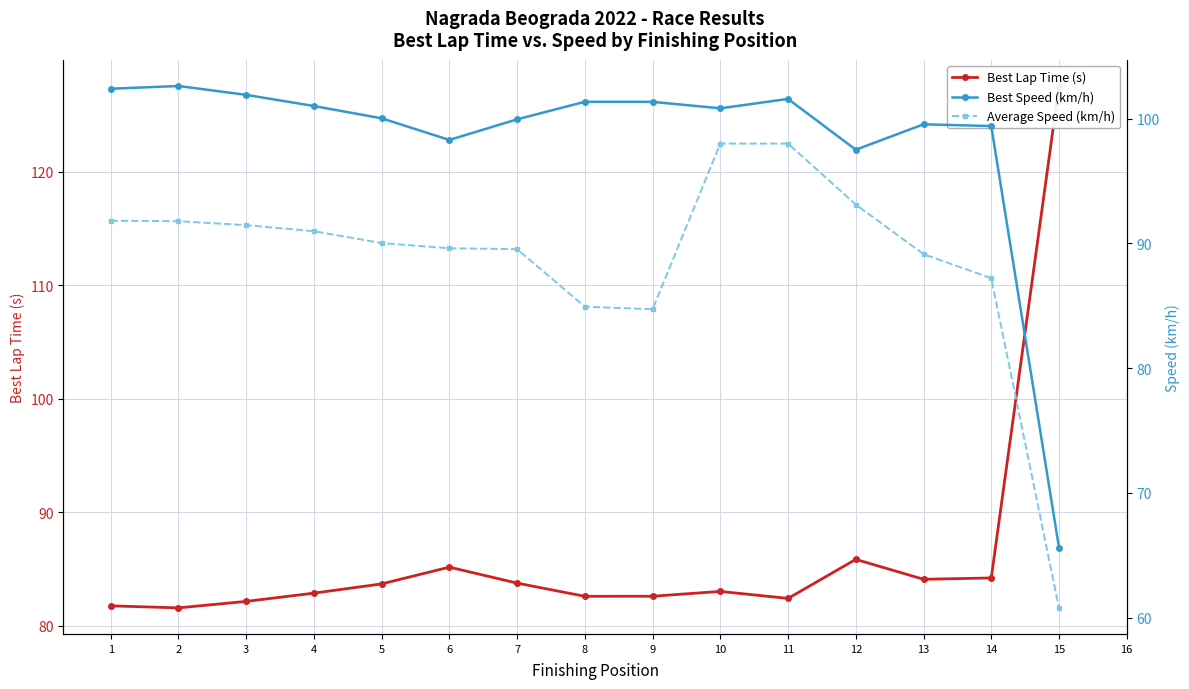

Is it true that Best Speed (km/h) equals 69.7 at 9?

False